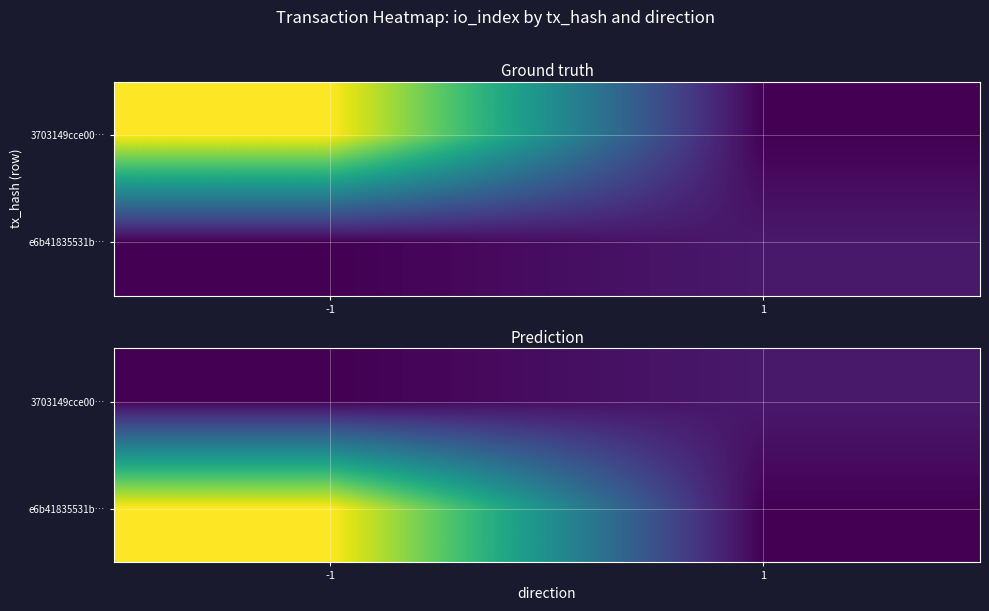

Between -1 and 1, which is larger?

1